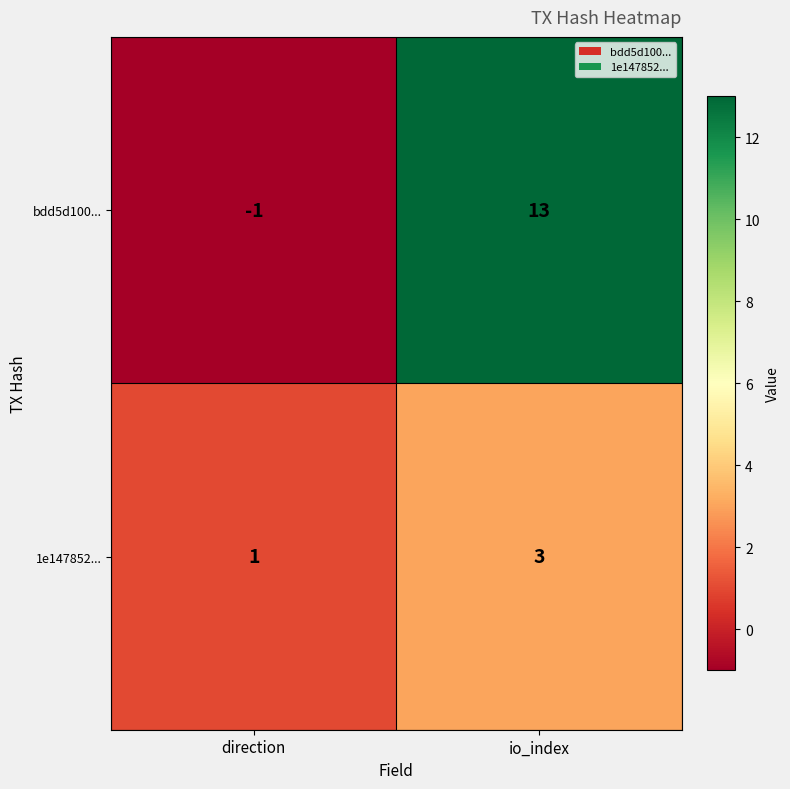

Where is 1e147852... nearest to the value 2?

direction